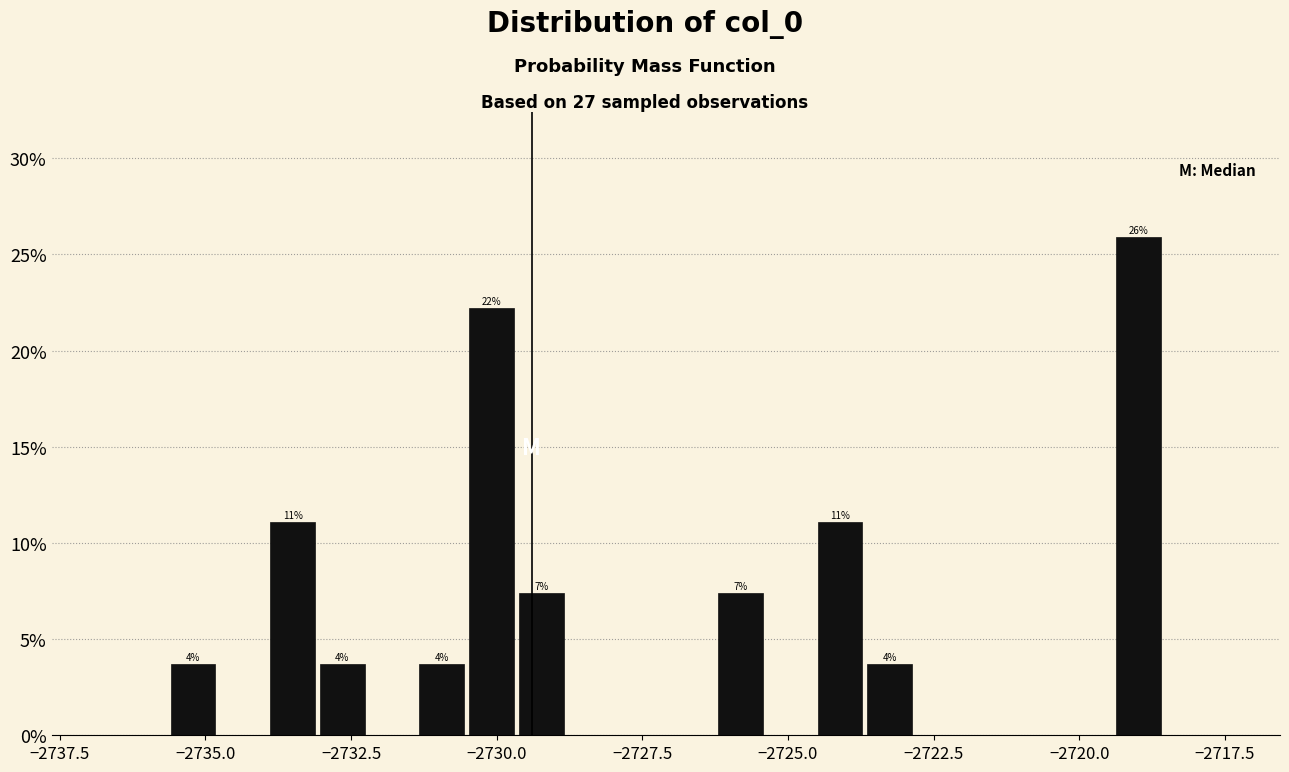

Around what value on the x-axis is the tallest bar? Give the approximate position of its centre, as read against the axis.

-2719.0